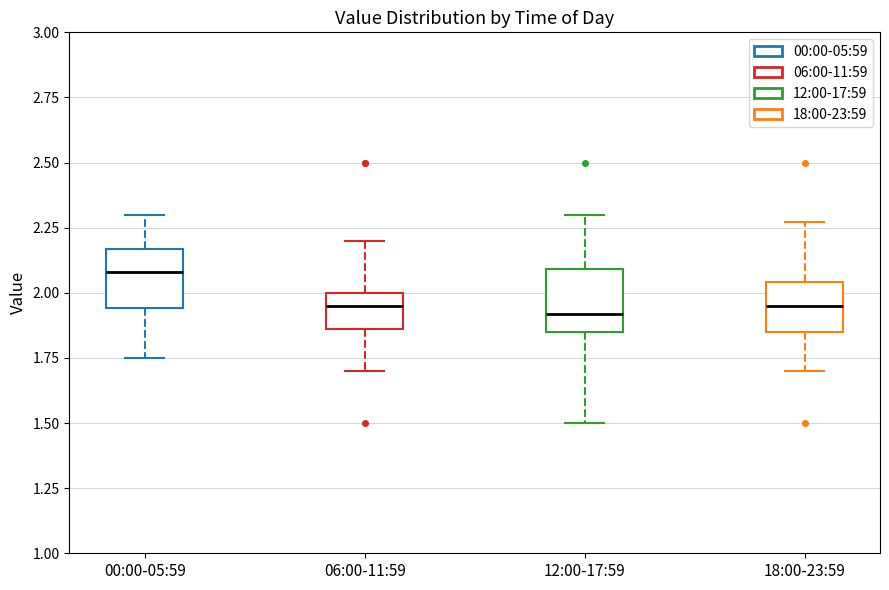

Reading left to right, transcribe this box plot: for each box, give where its median line is, the range the box spans, and where its two whiskers end, as read against the y-axis. The values are not printed on the chart, so give them approximately, as read against the axis.

00:00-05:59: median 2.10, box 1.95 to 2.15, whiskers 1.75 to 2.30
06:00-11:59: median 1.95, box 1.85 to 2.00, whiskers 1.70 to 2.20
12:00-17:59: median 1.90, box 1.85 to 2.10, whiskers 1.50 to 2.30
18:00-23:59: median 1.95, box 1.85 to 2.05, whiskers 1.70 to 2.25